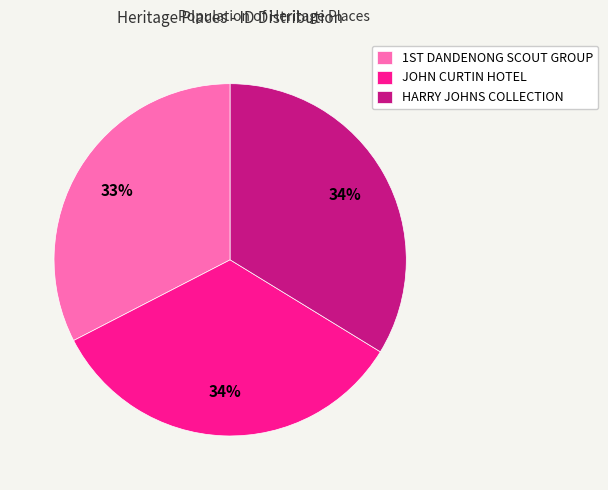

Count the number of slices in the pie.

3